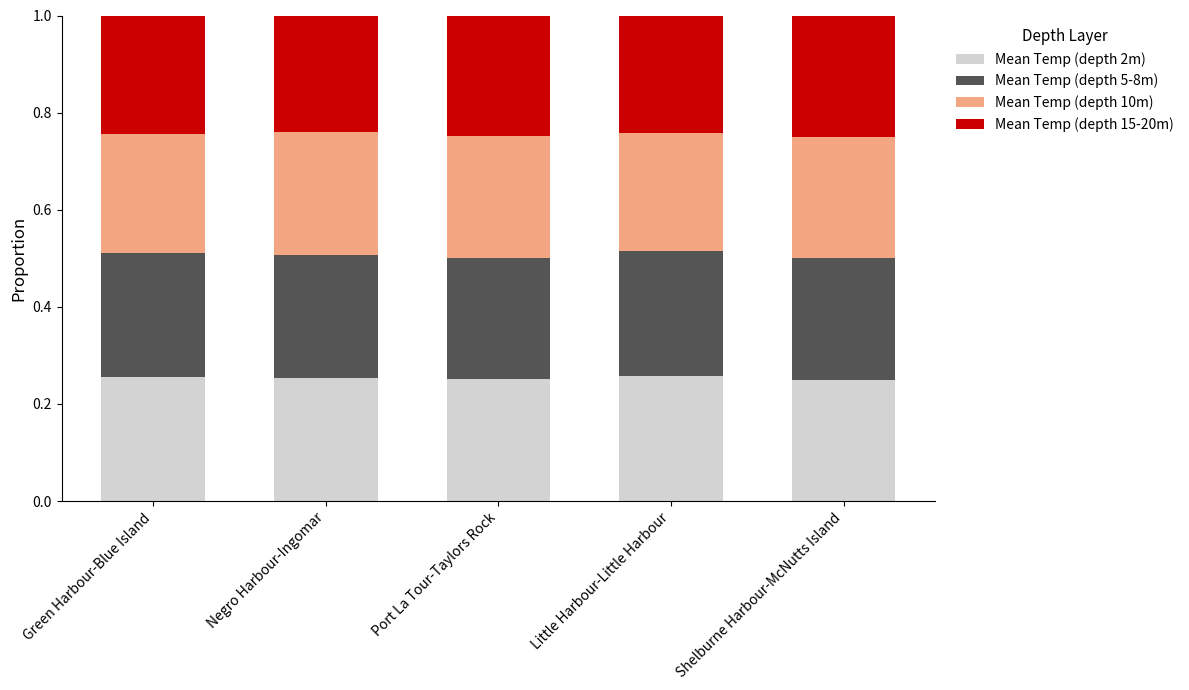

What is the total value across all series at Shelburne Harbour-McNutts Island?

1.0